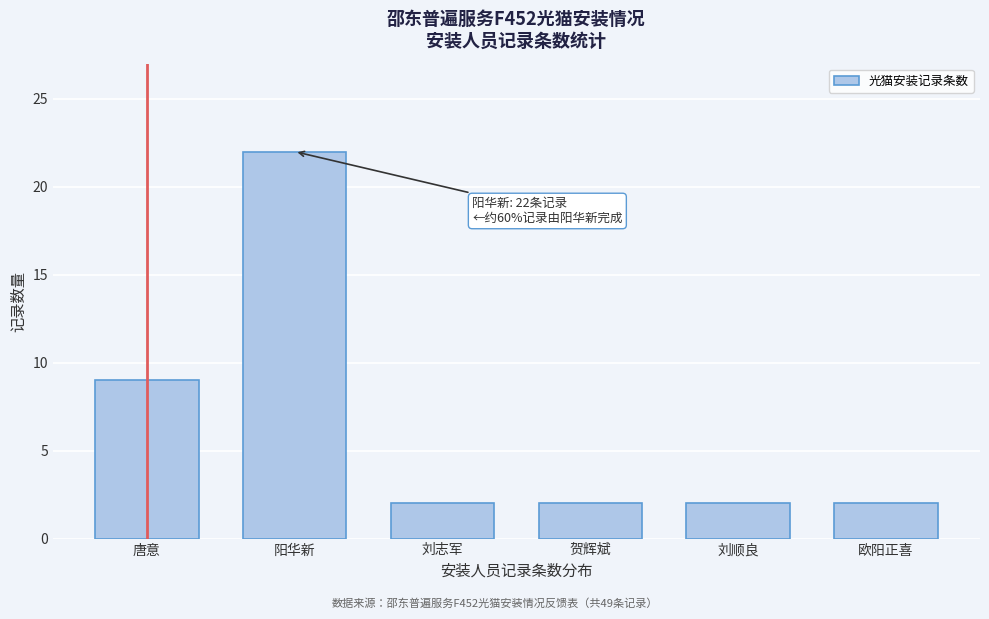

Reading left to right, extract all data points from this chart.

唐意=9	阳华新=22	刘志军=2	贺辉斌=2	刘顺良=2	欧阳正喜=2